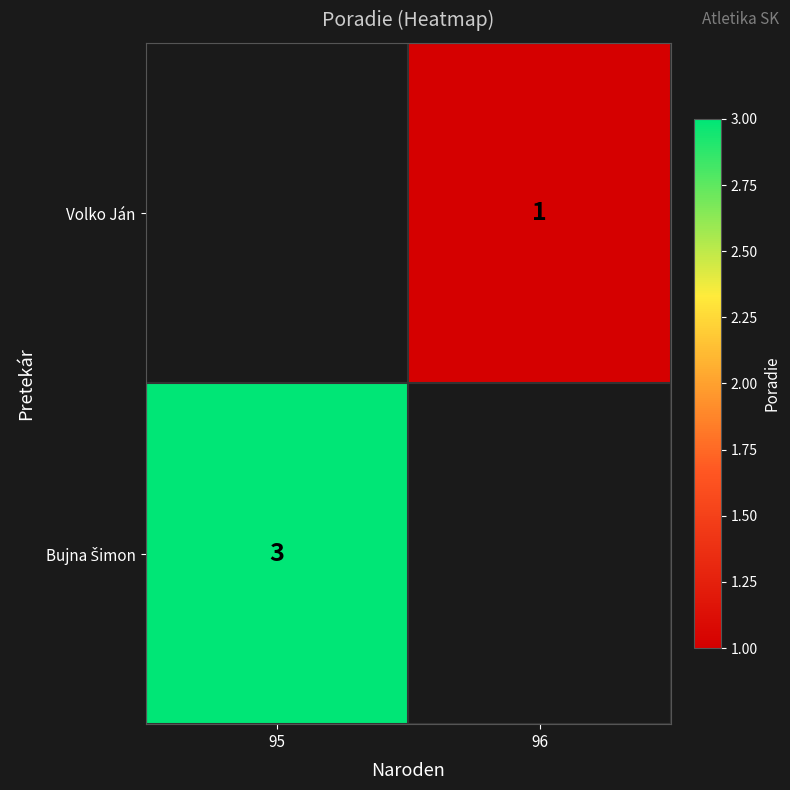

True or false: Bujna Šimon has a value of 3.0 at 95.

True